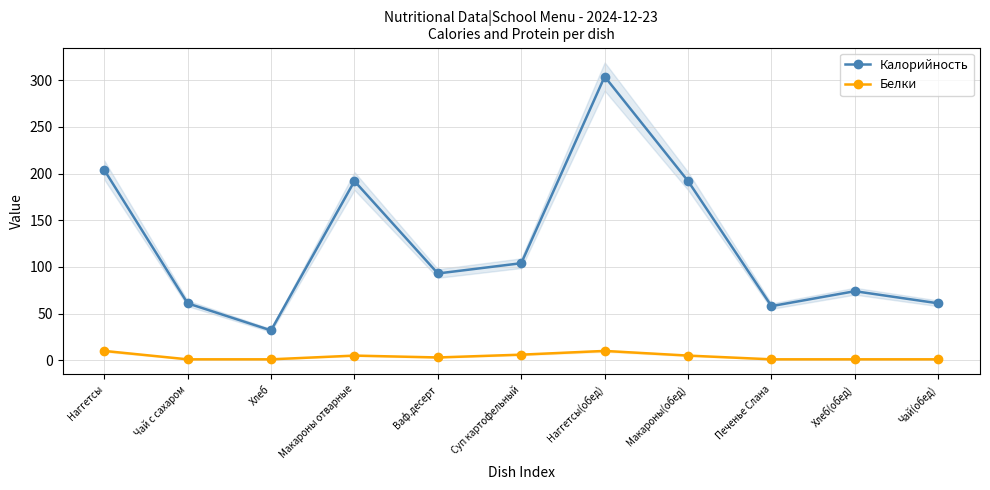

True or false: Белки and Калорийность intersect in this chart.

False